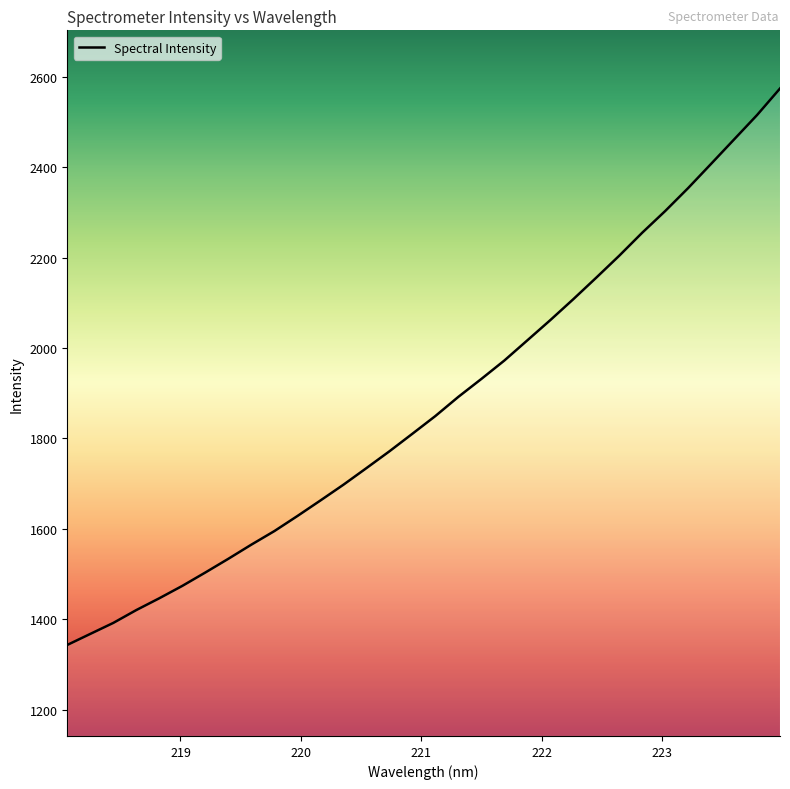

What is the minimum value shown in the chart?

1343.0